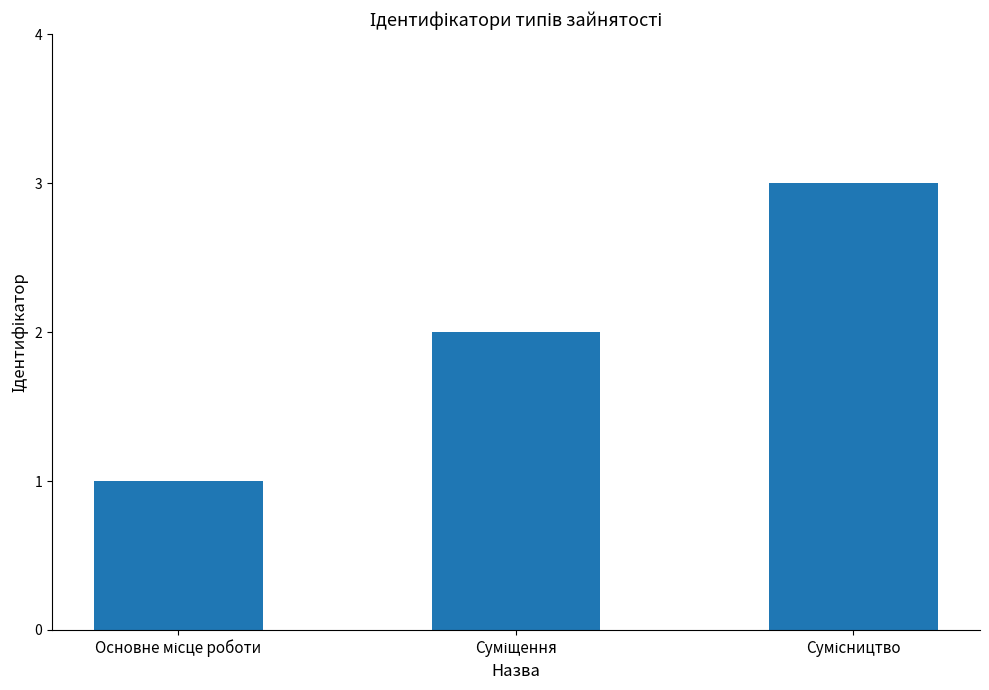

Are the bars horizontal?

No